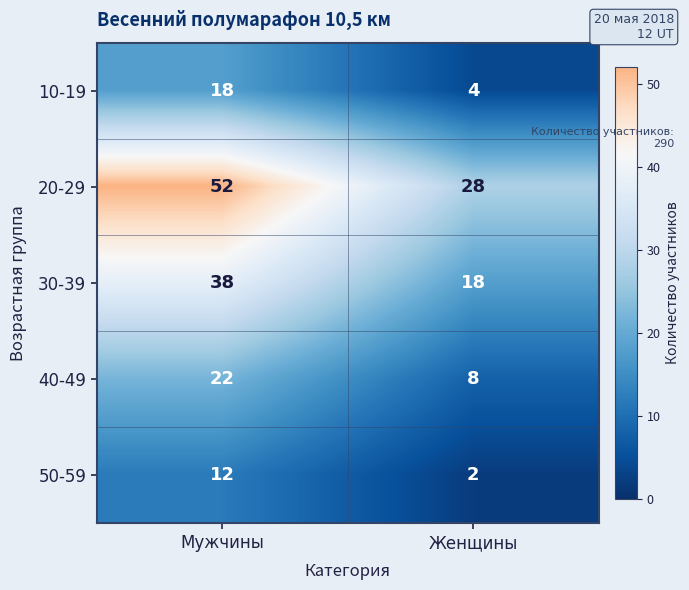

What is the difference between the maximum and minimum values in the 10-19 series?

14